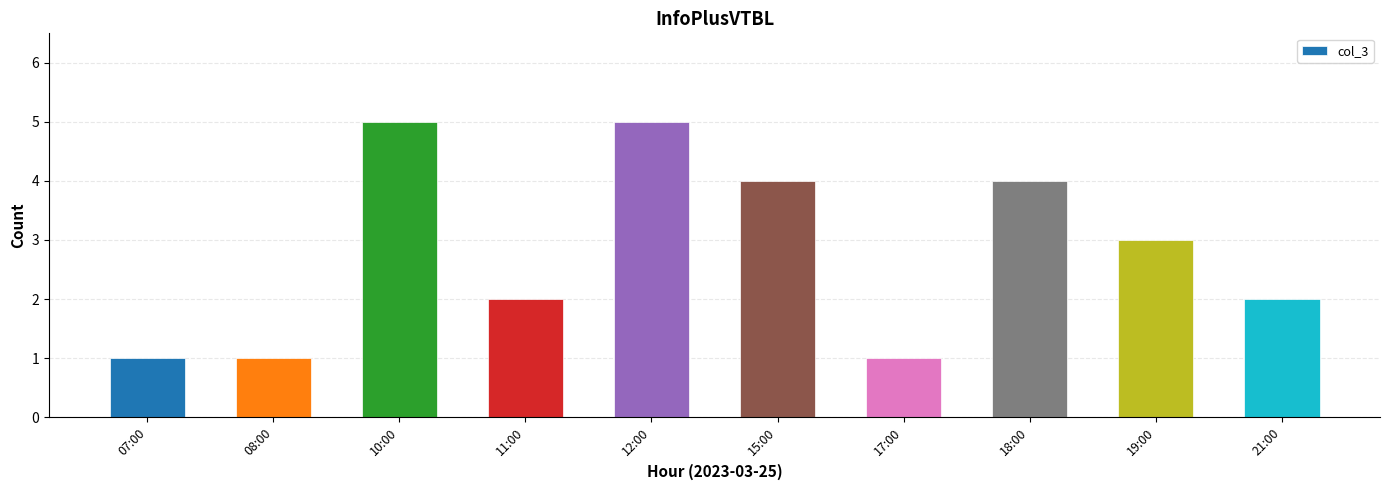

The chart shows a value of 1 at 07:00. True or false?

True